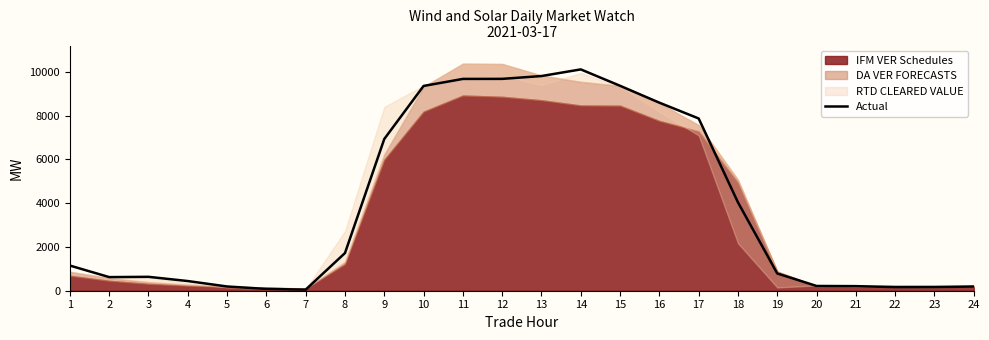

Reading left to right, extract all data points from this chart.

1=1149.0	2=622.1	3=634.8	4=441.8	5=193.3	6=81.9	7=50.0	8=1721.3	9=6932.7	10=9356.2	11=9677.3	12=9679.2	13=9808.8	14=10112.1	15=9363.1	16=8591.4	17=7869.4	18=4037.0	19=788.5	20=216.6	21=209.1	22=164.7	23=165.6	24=192.3